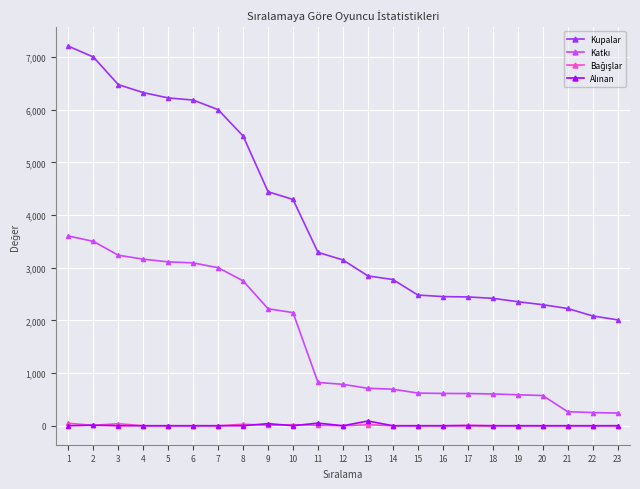

What is the difference between the maximum and second lowest values in the Kupalar series?

5120